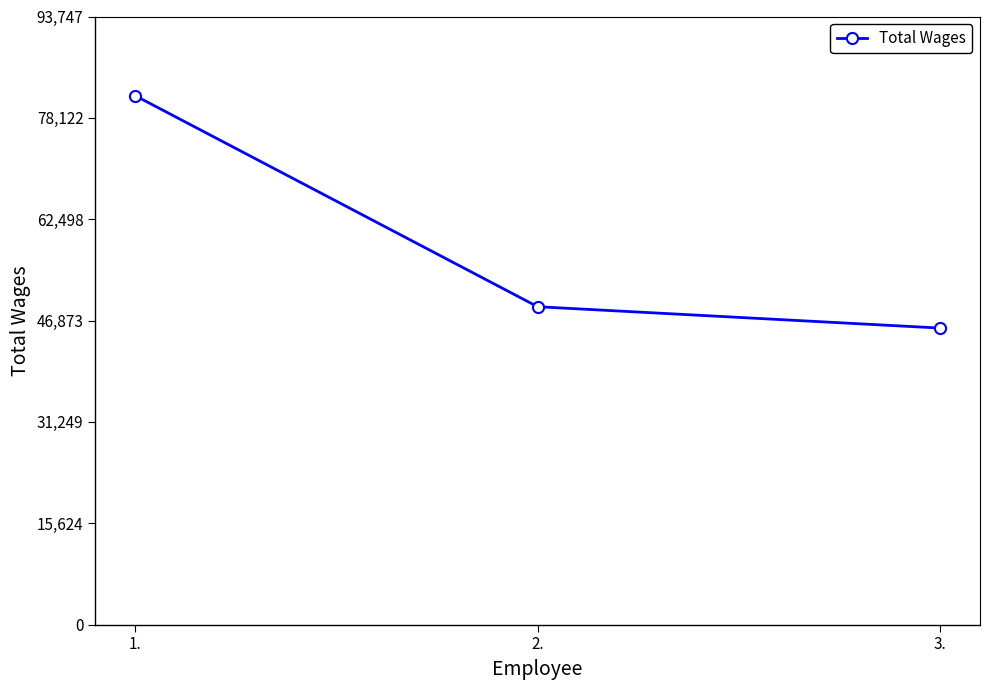

What is the change in value from 1. to 2.?

-32510